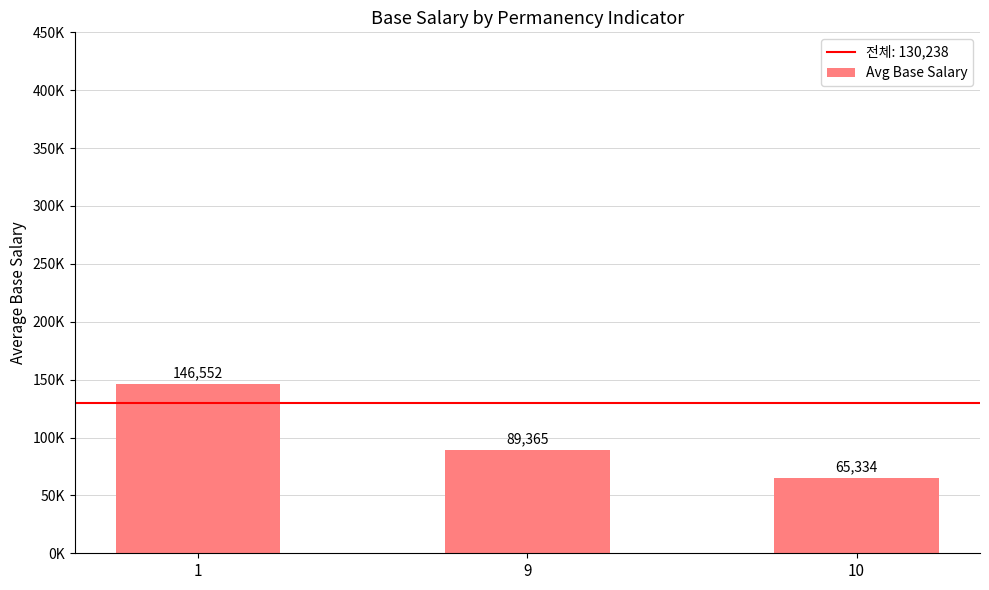

Reading left to right, transcribe all the data shown in this chart.

146552.0	89365.0	65334.0